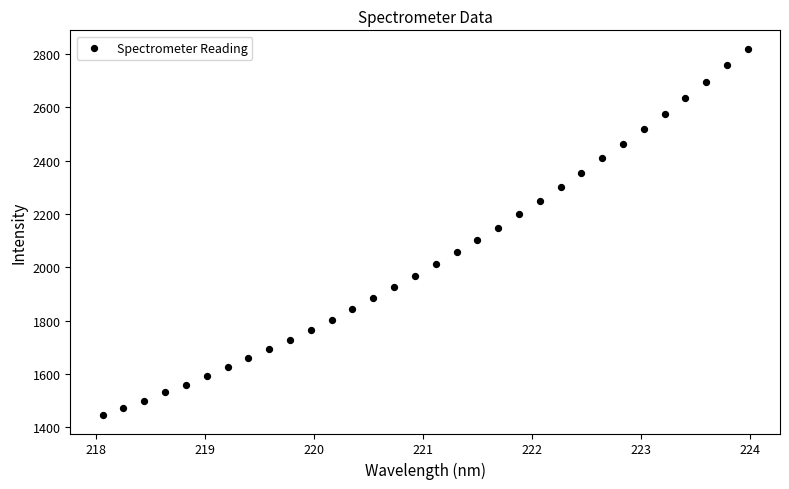

What is the range of X values (max minus min)?

5.9